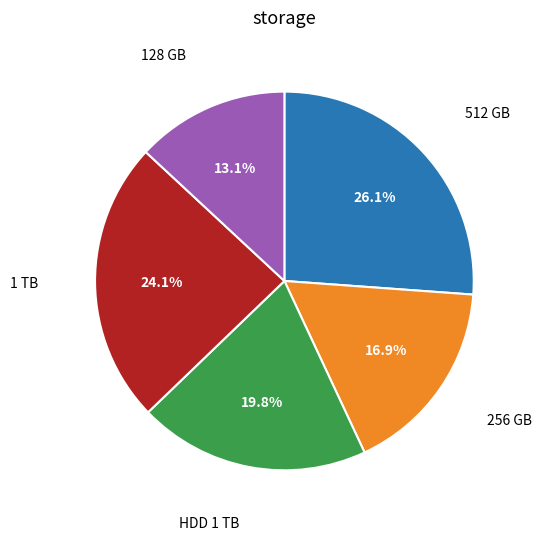

Is there any slice that represents more than half of the pie?

No